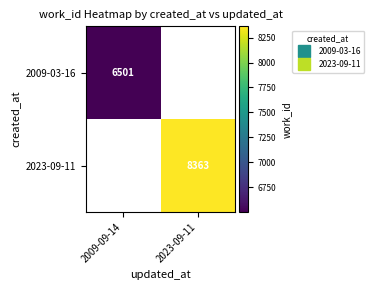

What value does the 2023-09-11 series have at 2023-09-11?

8363.0